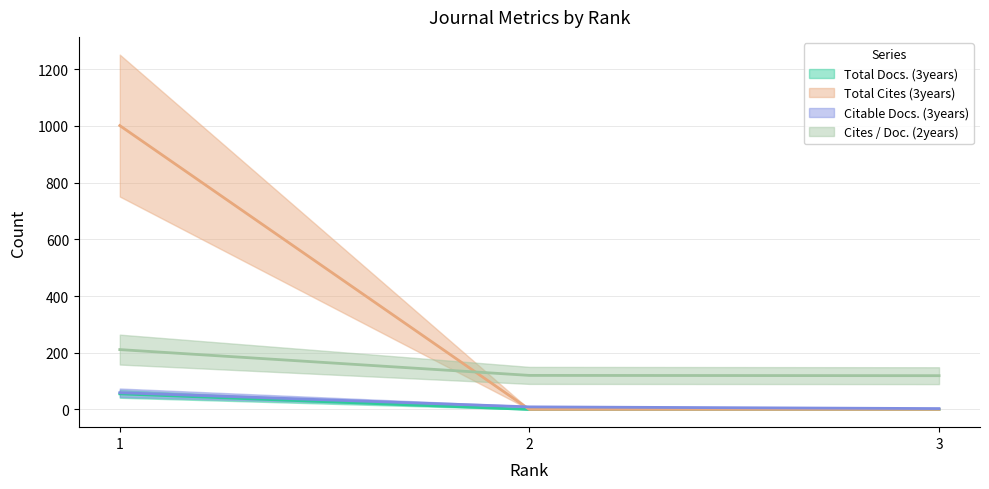

At which category is the sum across all series the highest?

1